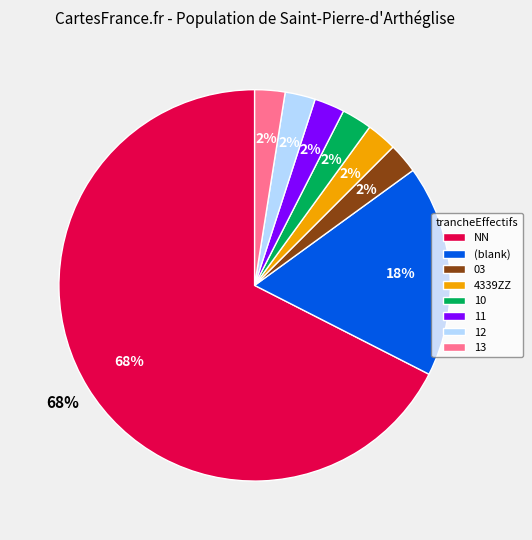

Count the number of slices in the pie.

8